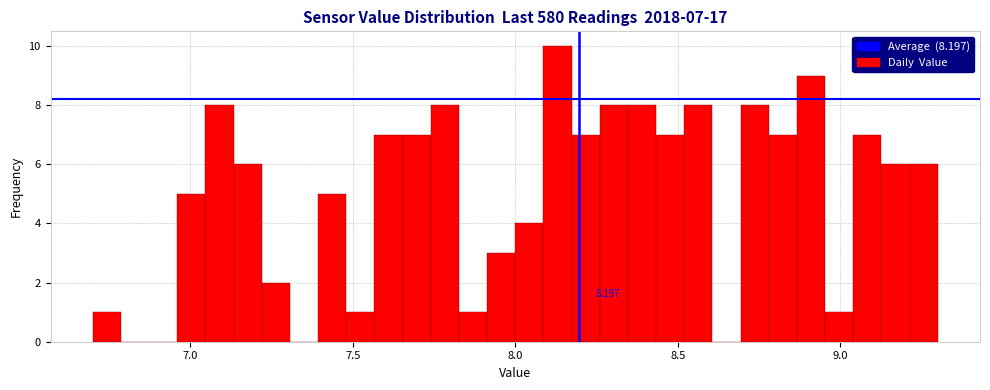

Read against the x-axis, roughly where is the centre of the tallest bar?

8.15